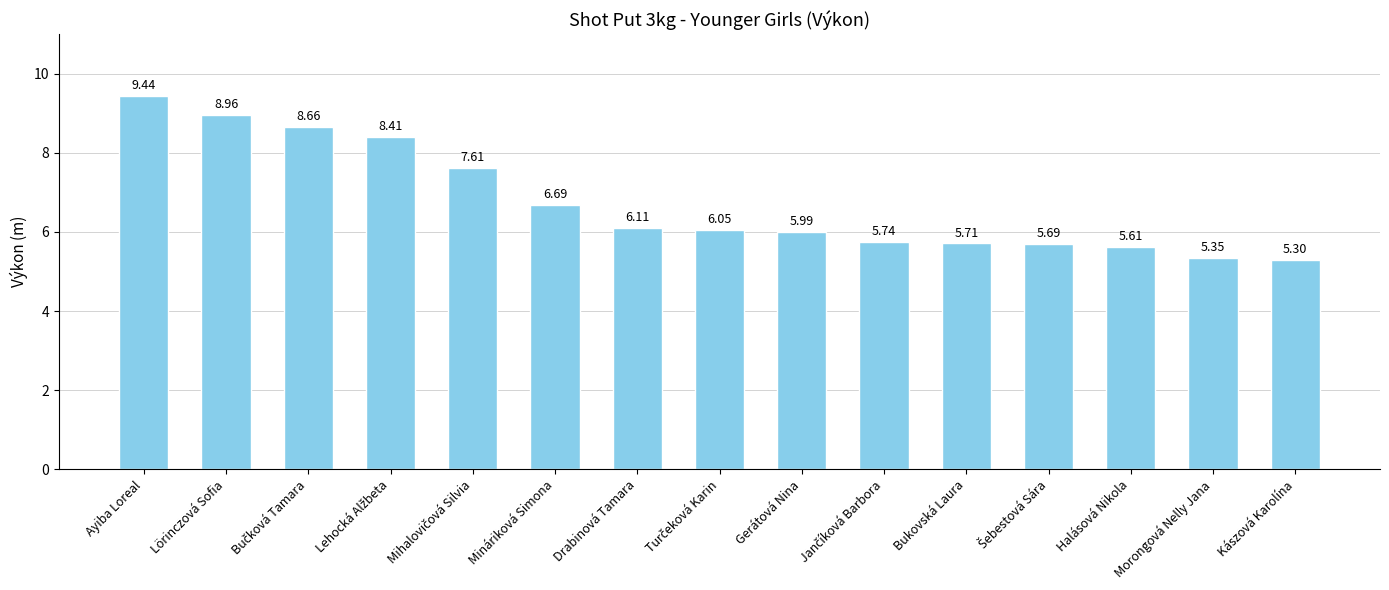

At which label does the data first exceed 6?

Ayiba Loreal